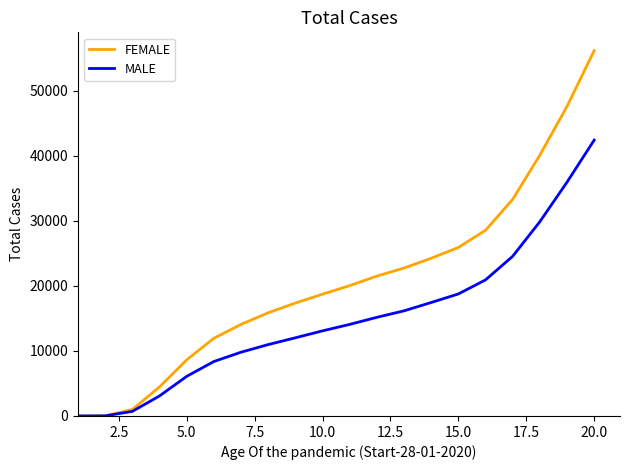

What is the maximum value shown in the chart?

56171